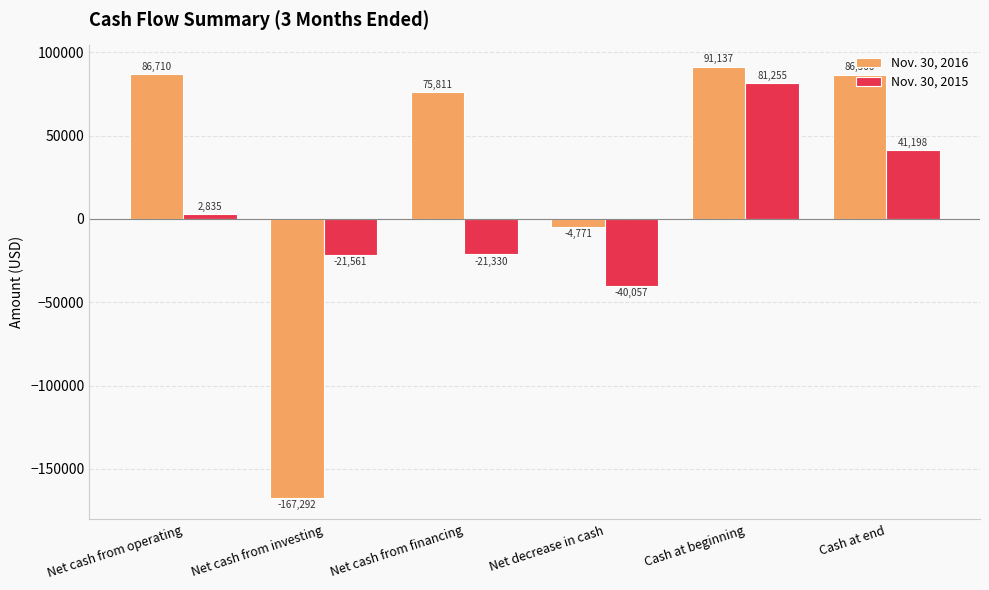

At how many categories does at least one series exceed 61744?

4